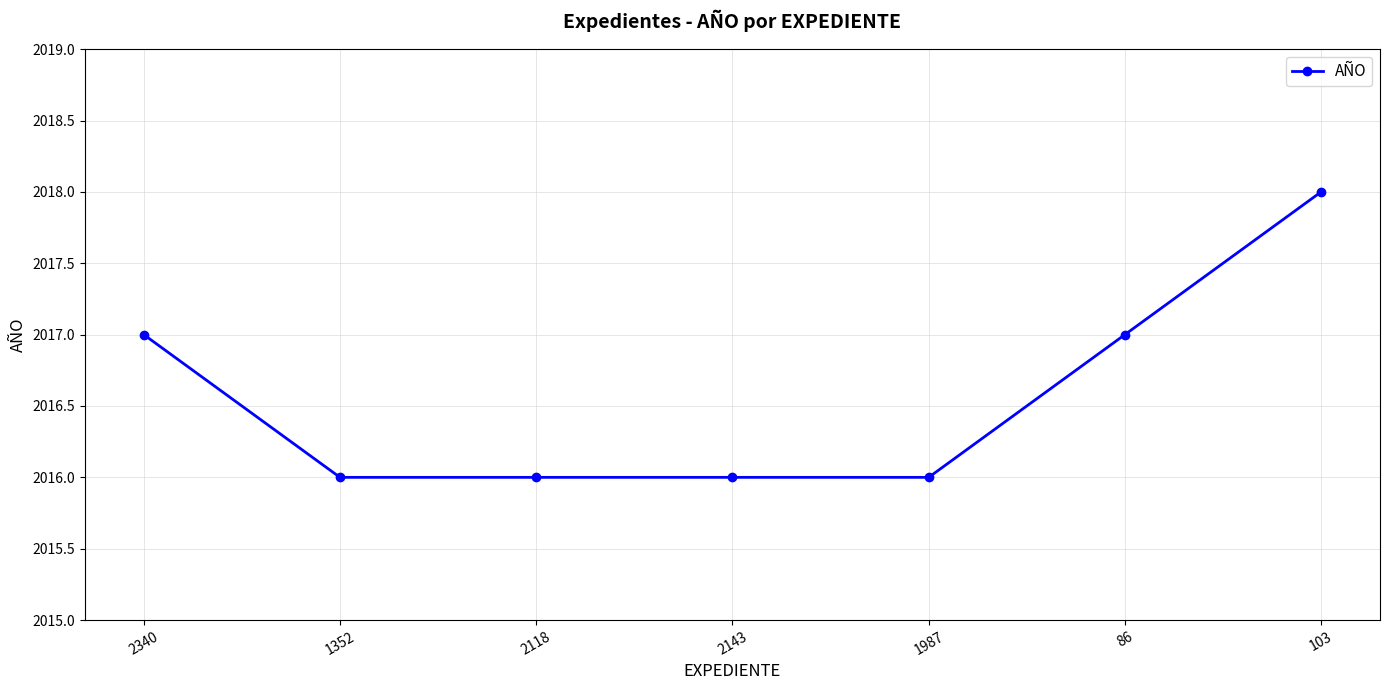

Reading left to right, extract all data points from this chart.

2340=2017	1352=2016	2118=2016	2143=2016	1987=2016	86=2017	103=2018